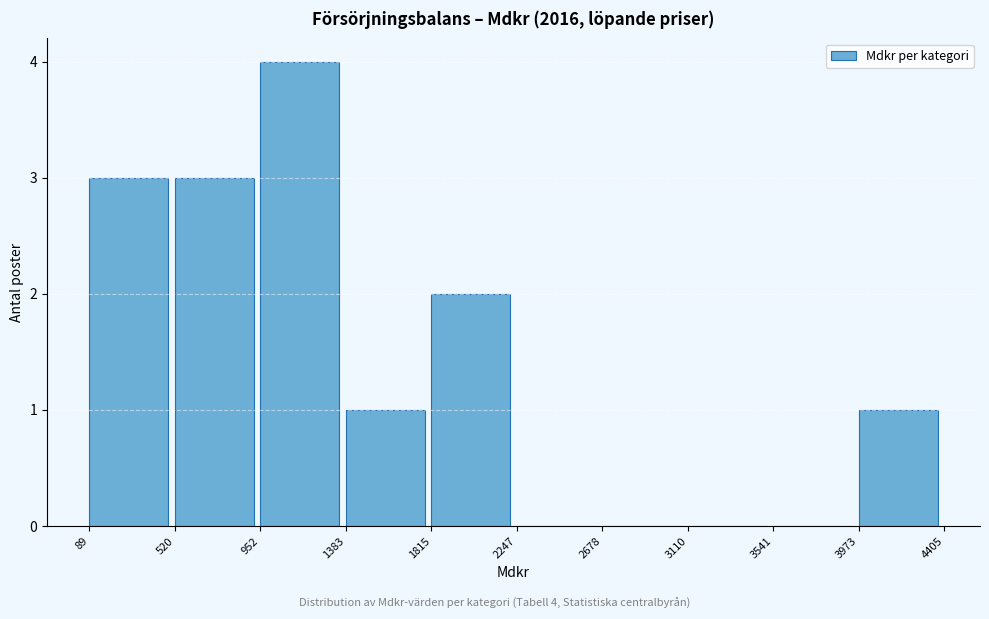

Over which range of the x-axis is the bar tallest?

952 to 1383